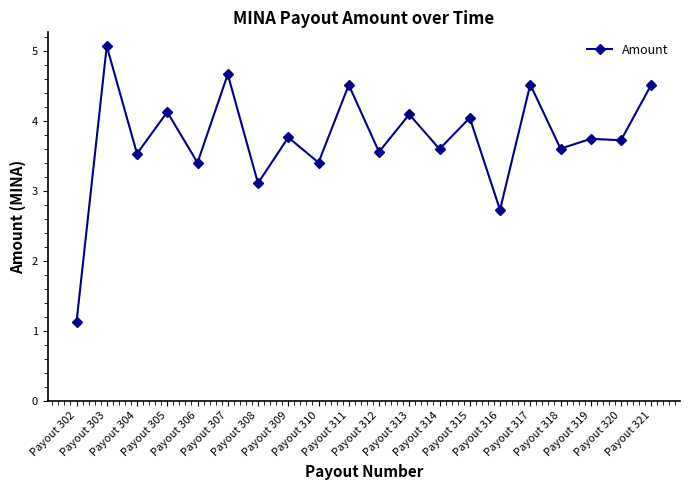

True or false: the data has more than 0 interior local peaks.

True